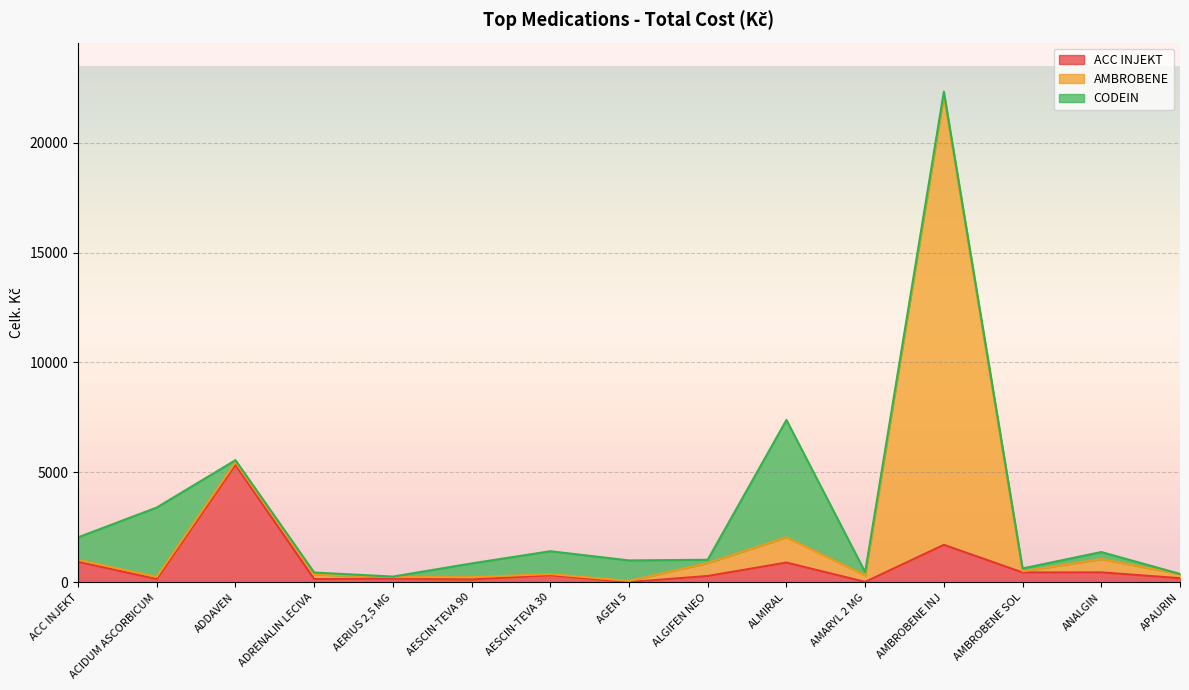

How many data points in CODEIN are less than 162?

7